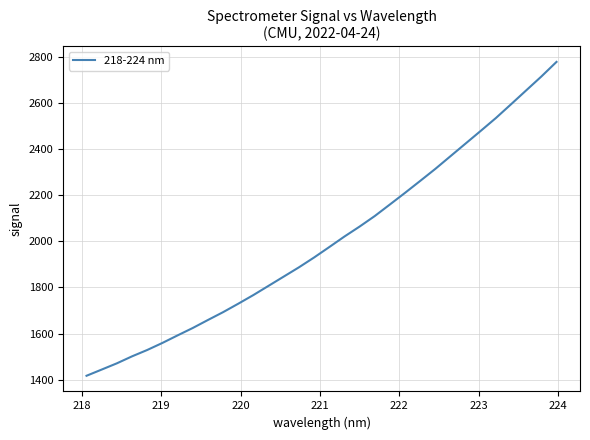

What is the minimum value shown in the chart?

1416.9